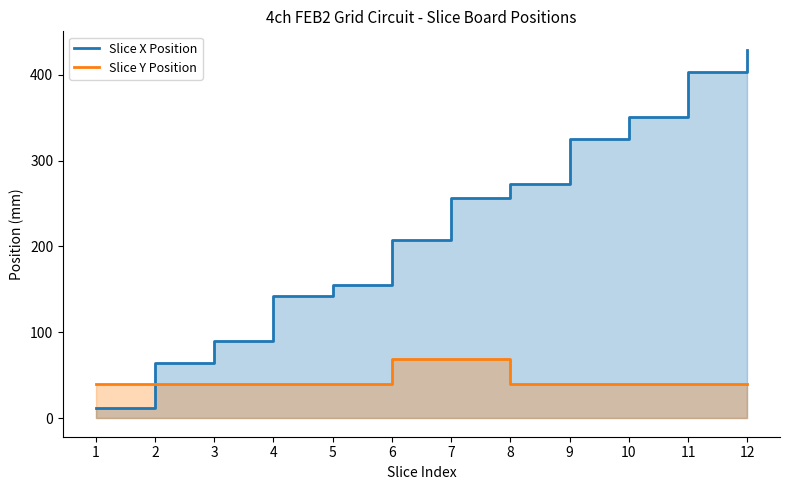

How many values in the Slice X Position series exceed 256?

5